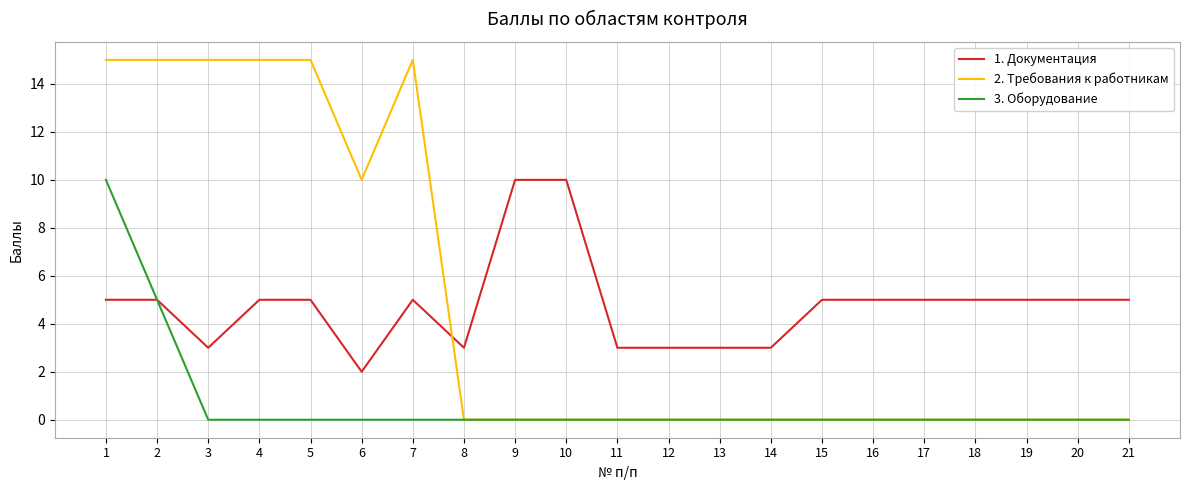

How many series are shown in this chart?

3